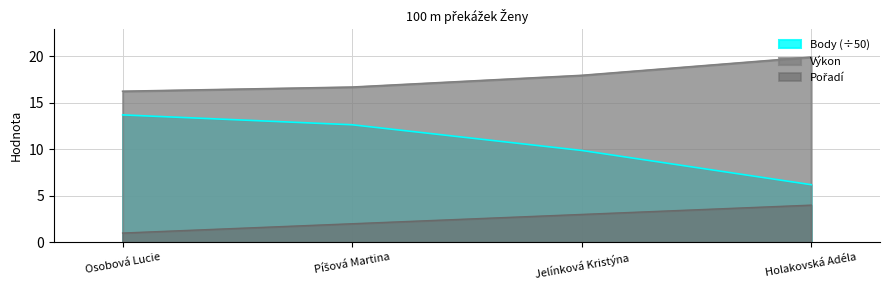

Reading left to right, extract all data points from this chart.

Pořadí: Osobová Lucie=1.0	Píšová Martina=2.0	Jelínková Kristýna=3.0	Holakovská Adéla=4.0
Výkon: Osobová Lucie=16.2	Píšová Martina=16.7	Jelínková Kristýna=17.9	Holakovská Adéla=19.9
Body: Osobová Lucie=13.7	Píšová Martina=12.6	Jelínková Kristýna=9.9	Holakovská Adéla=6.2